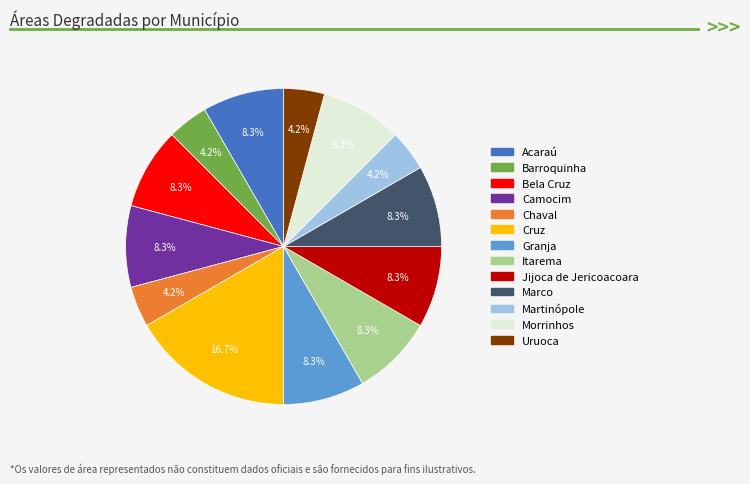

Which has a higher value, Granja or Cruz?

Cruz